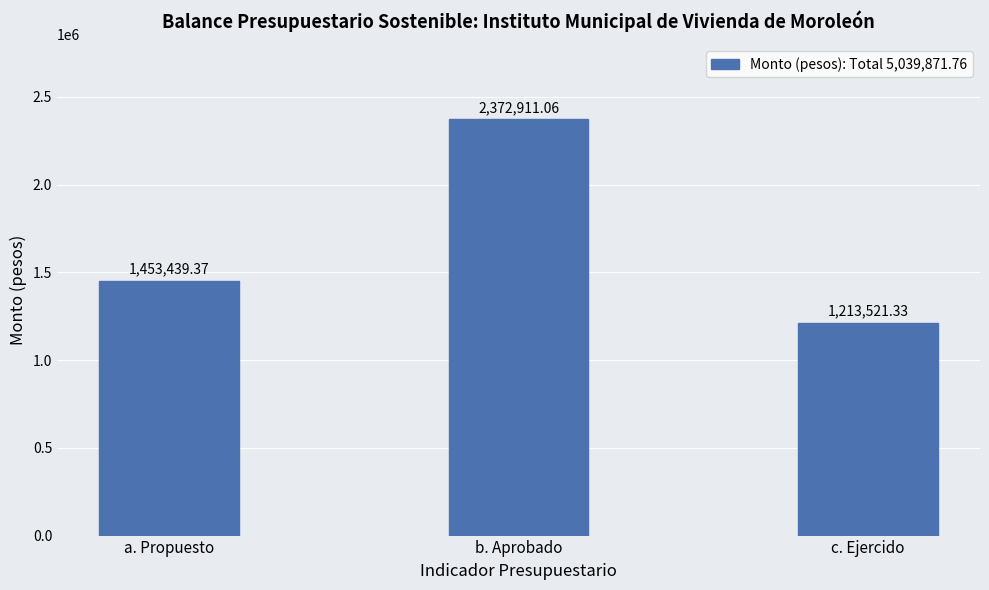

List the labels in order of value, smallest first.

c. Ejercido, a. Propuesto, b. Aprobado